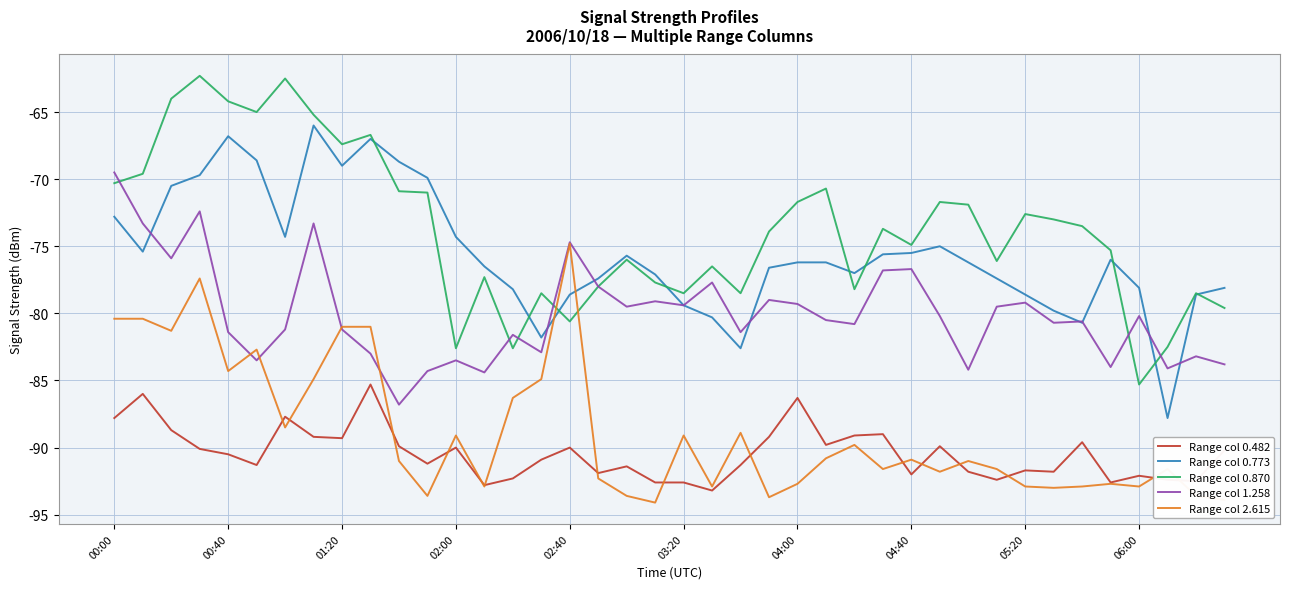

True or false: Range col 0.870 and Range col 0.482 cross at least once.

False